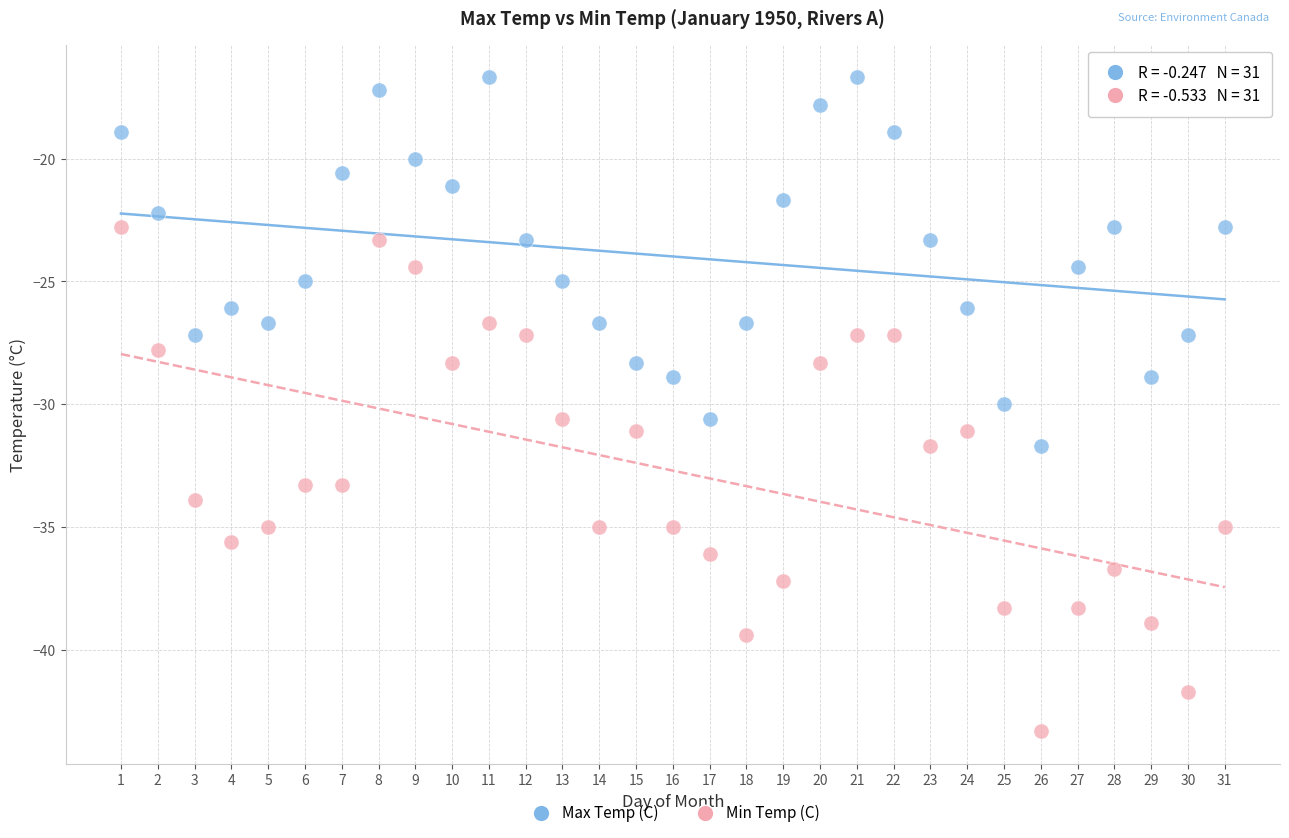

Across all data points, what is the range of Y values (max minus min)?

26.6